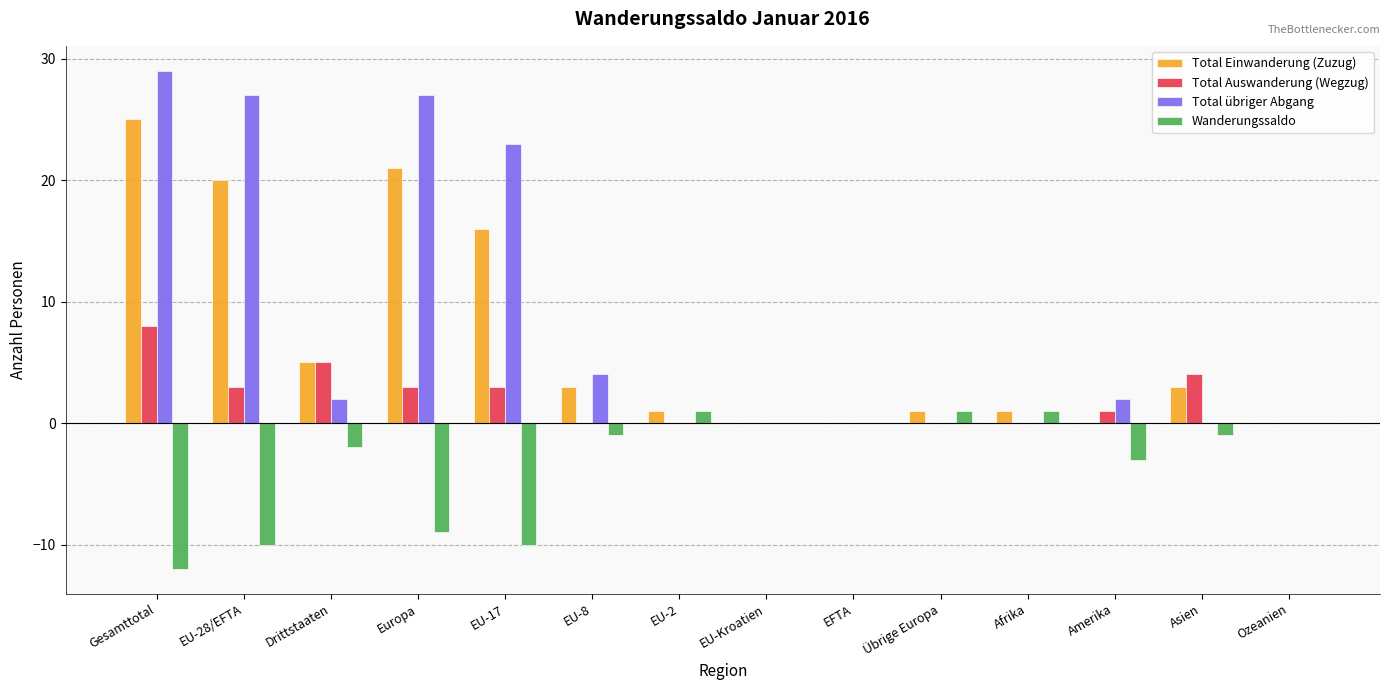

Which series changed the most between EU-Kroatien and Asien?

Total Auswanderung (Wegzug)